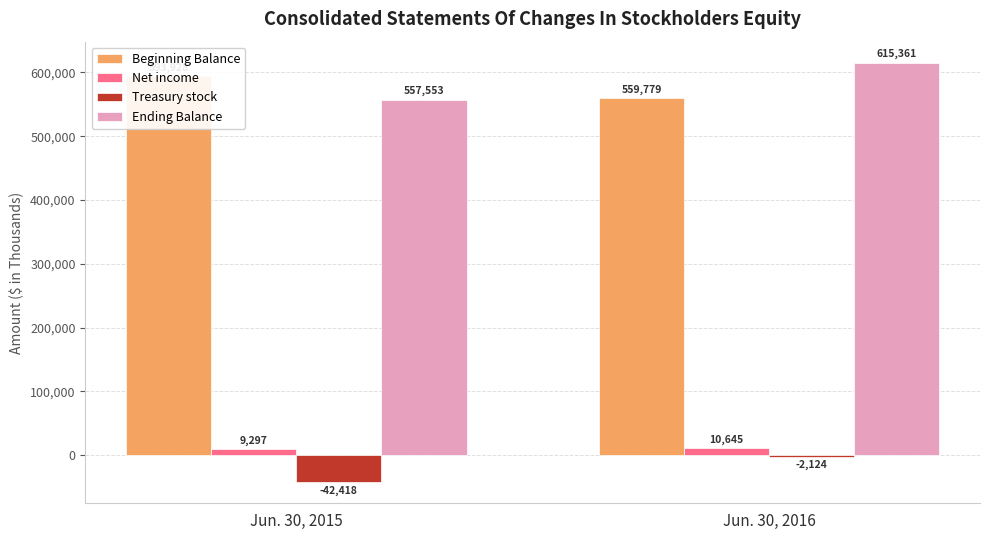

Is the value of Treasury stock at Jun. 30, 2016 greater than the value of Net income at Jun. 30, 2016?

No